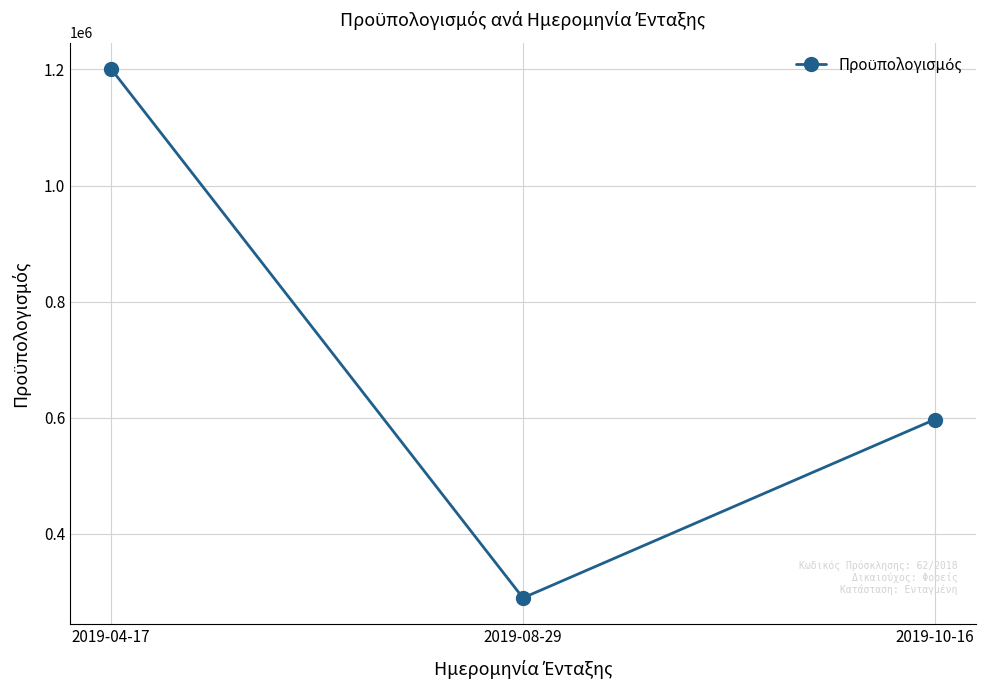

Does the chart display data point markers on the line(s)?

Yes